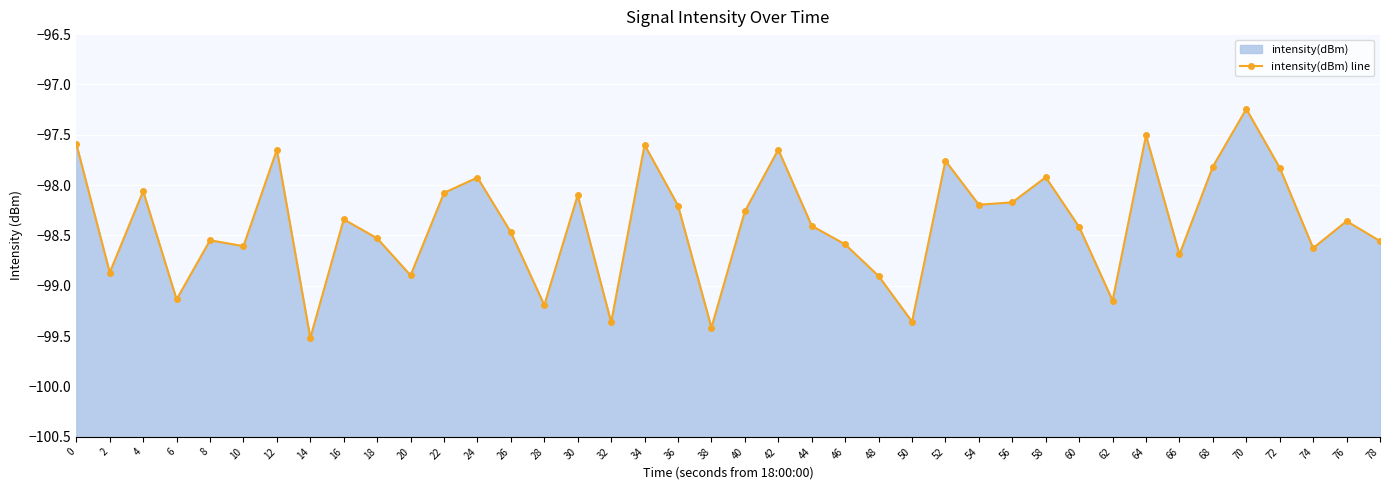

Which label corresponds to the largest value in the chart?

70